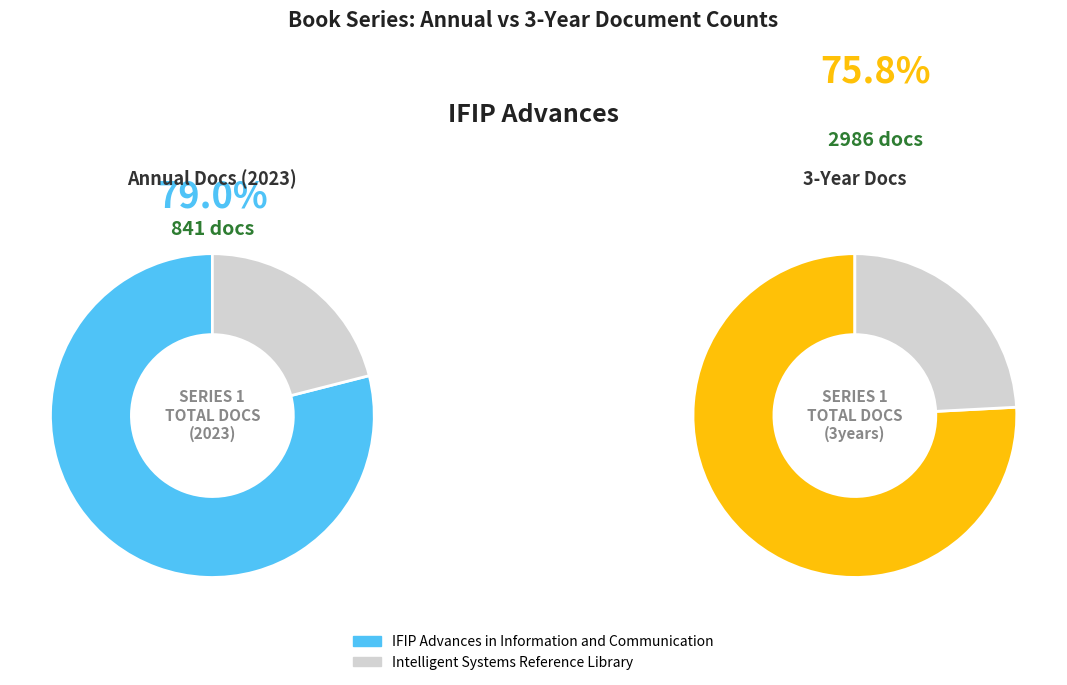

To the nearest percent, what is the combined percentage of Intelligent Systems Reference Library and IFIP Advances in Information and Communication?

100%